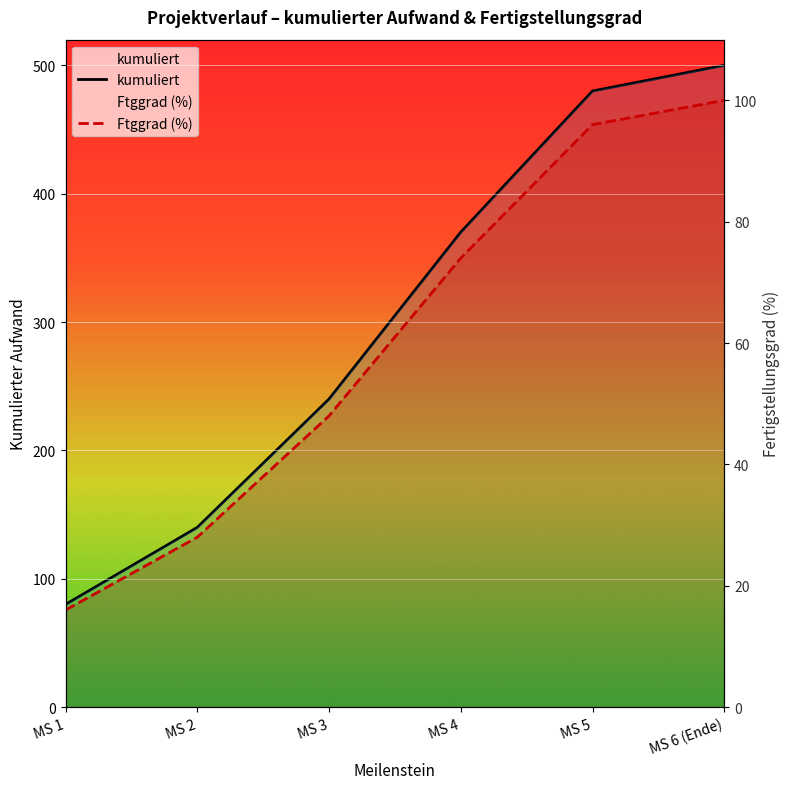

Which category has the highest value in the Ftggrad (%) series?

MS 6 (Ende)